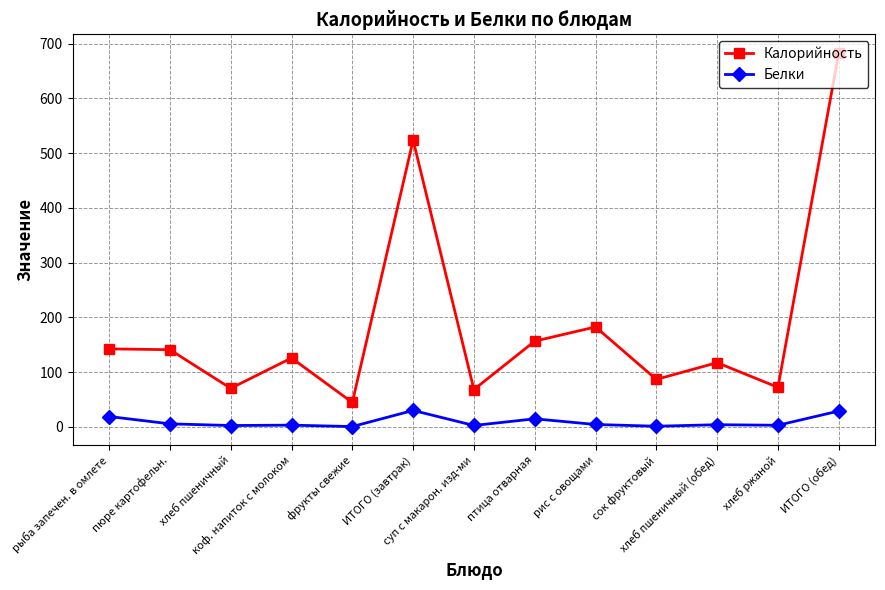

List the series in order of their overall mean, lowest first.

Белки, Калорийность